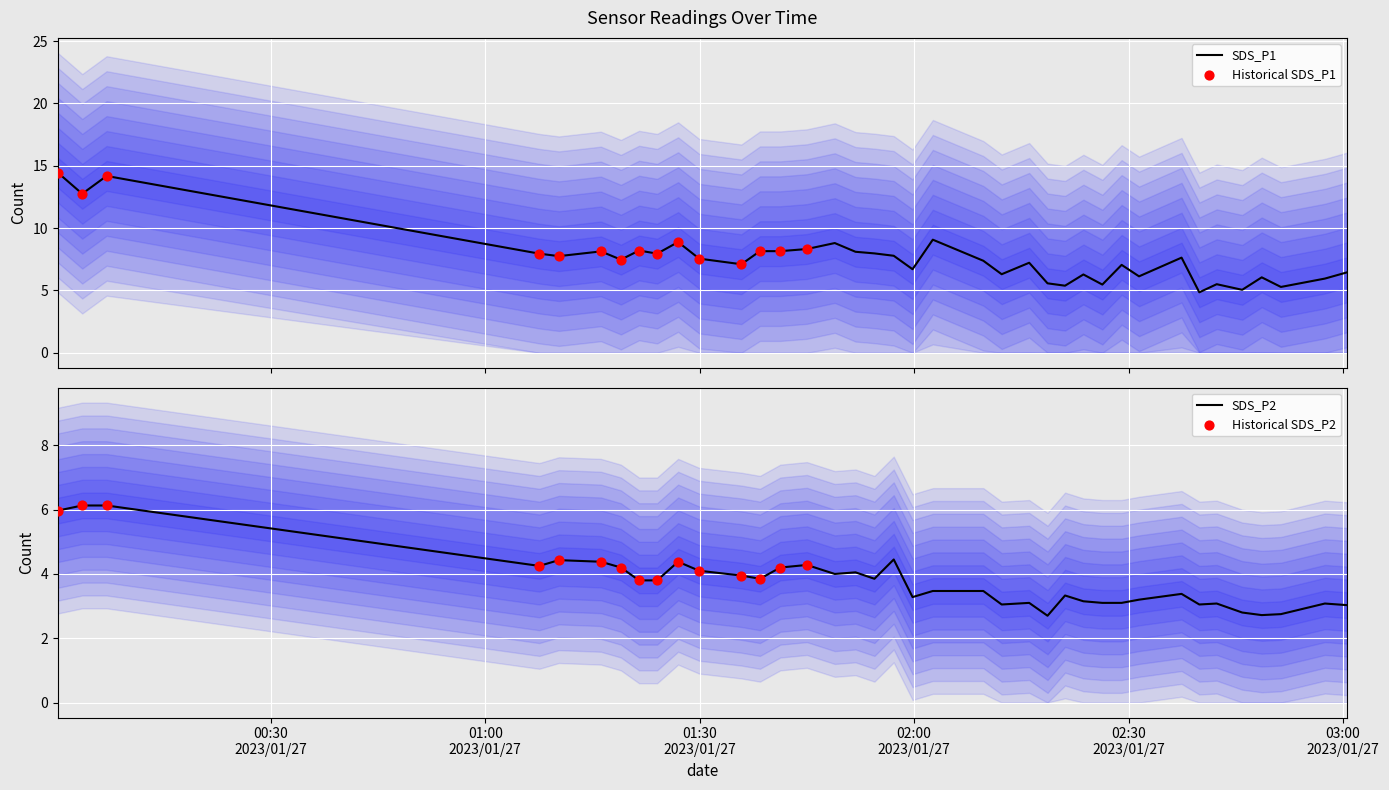

At which category is the sum across all series the highest?

2023/01/27 00:00:12